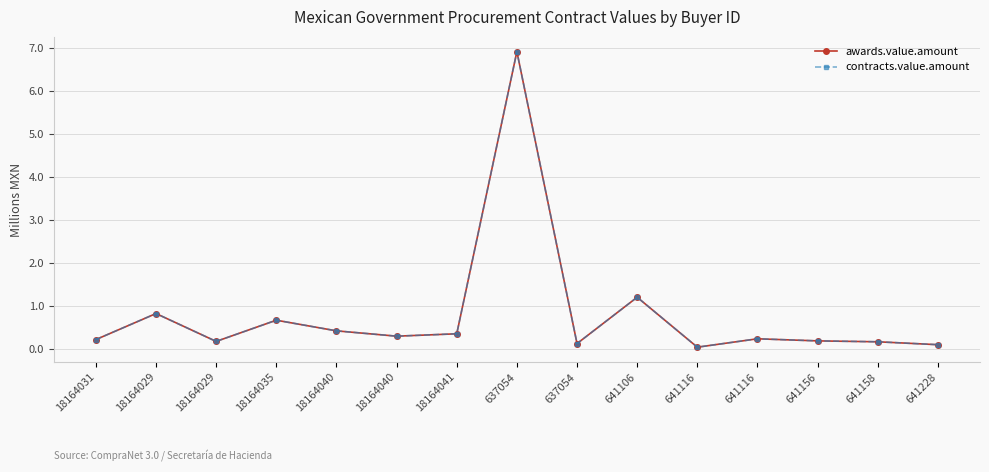

What is the label of the 8th point from the right?

637054